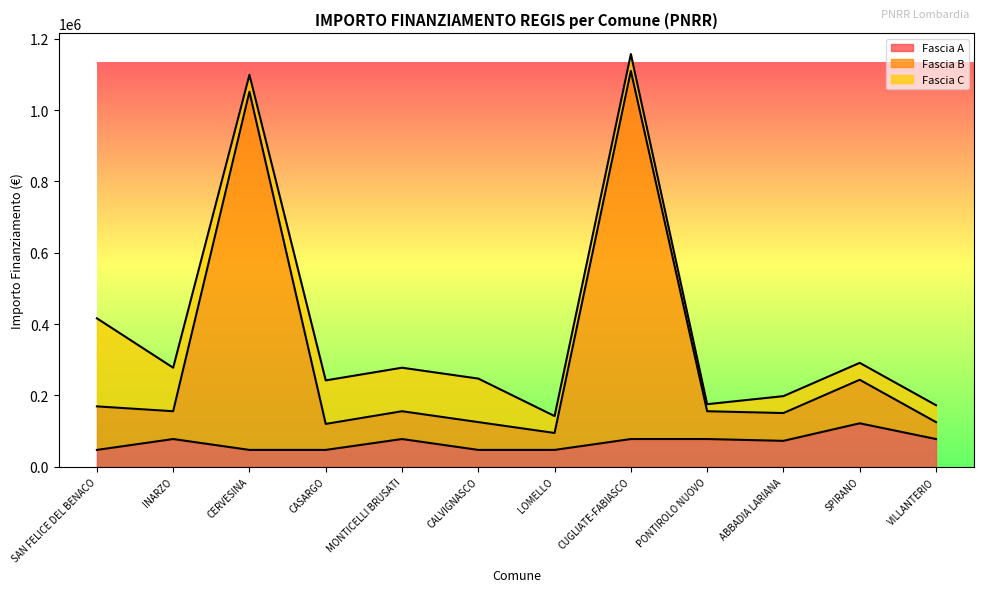

At which category is the sum across all series the highest?

CUGLIATE-FABIASCO